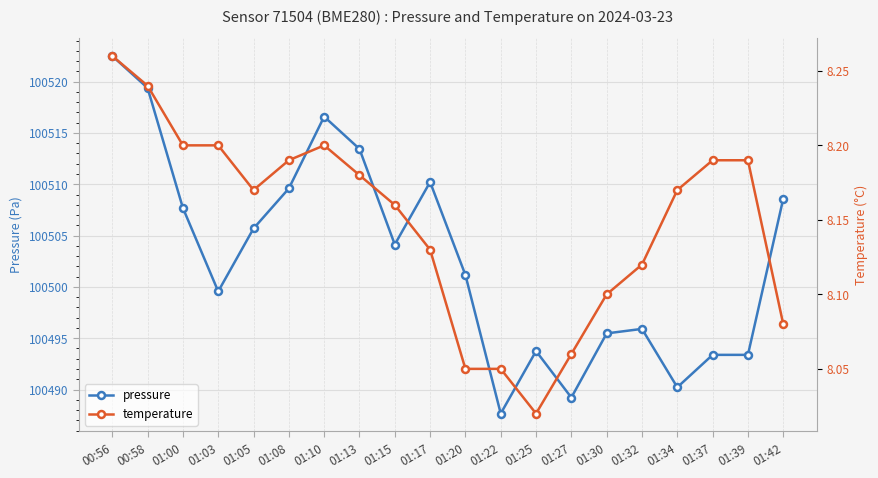

Rank the categories by temperature value from lowest to highest.

01:25, 01:20, 01:22, 01:27, 01:42, 01:30, 01:32, 01:17, 01:15, 01:05, 01:34, 01:13, 01:08, 01:37, 01:39, 01:00, 01:03, 01:10, 00:58, 00:56